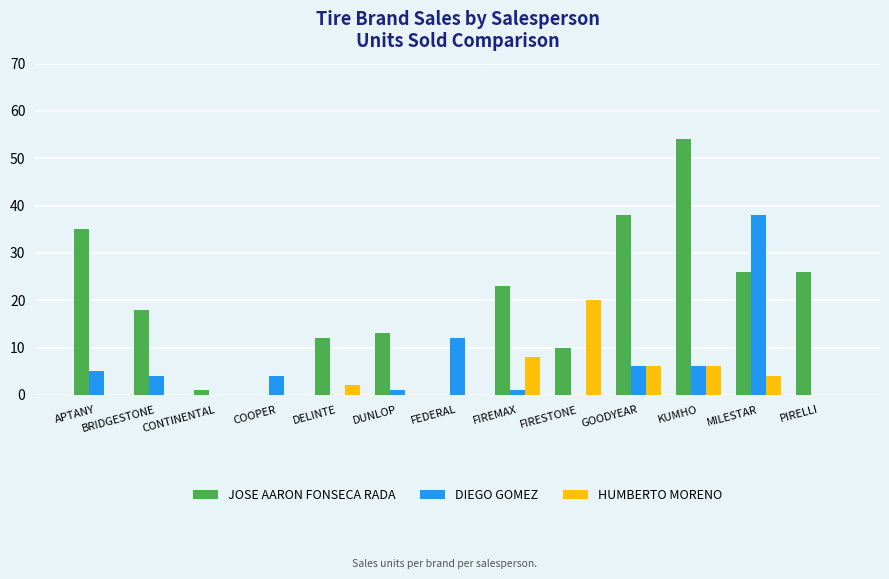

Which series changed the most between FEDERAL and FIRESTONE?

HUMBERTO MORENO